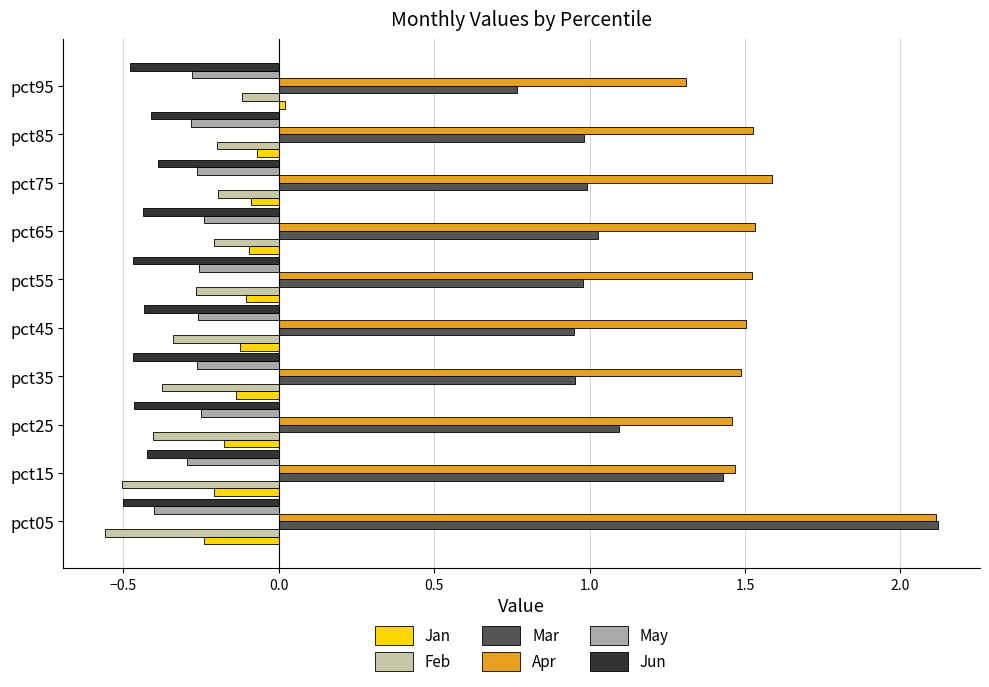

What is the difference between the second highest and minimum values in the Feb series?

0.4